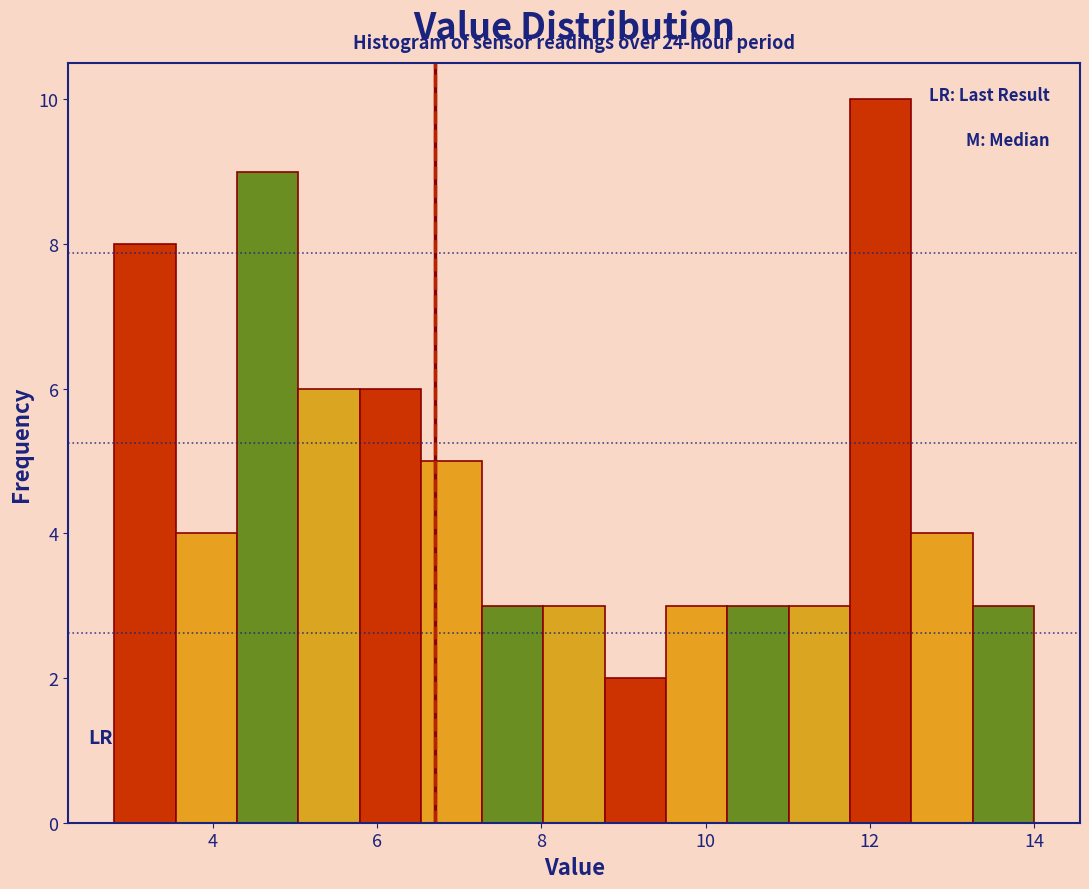

Around what value on the x-axis is the tallest bar? Give the approximate position of its centre, as read against the axis.

12.2